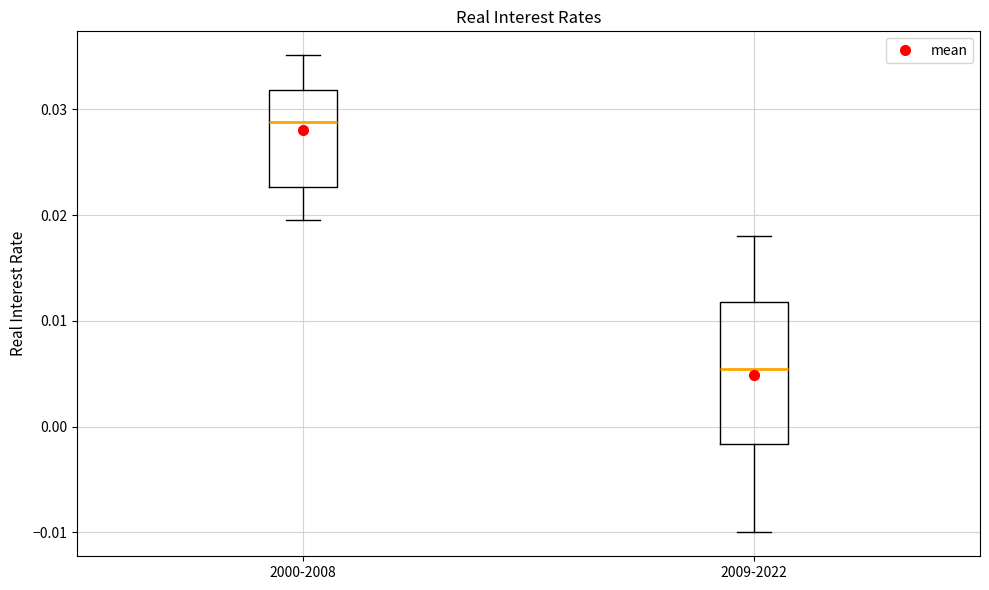

Where does the upper whisker of the box for 2009-2022 end on the y-axis? The values are not printed on the chart, so give them approximately, as read against the axis.

0.018